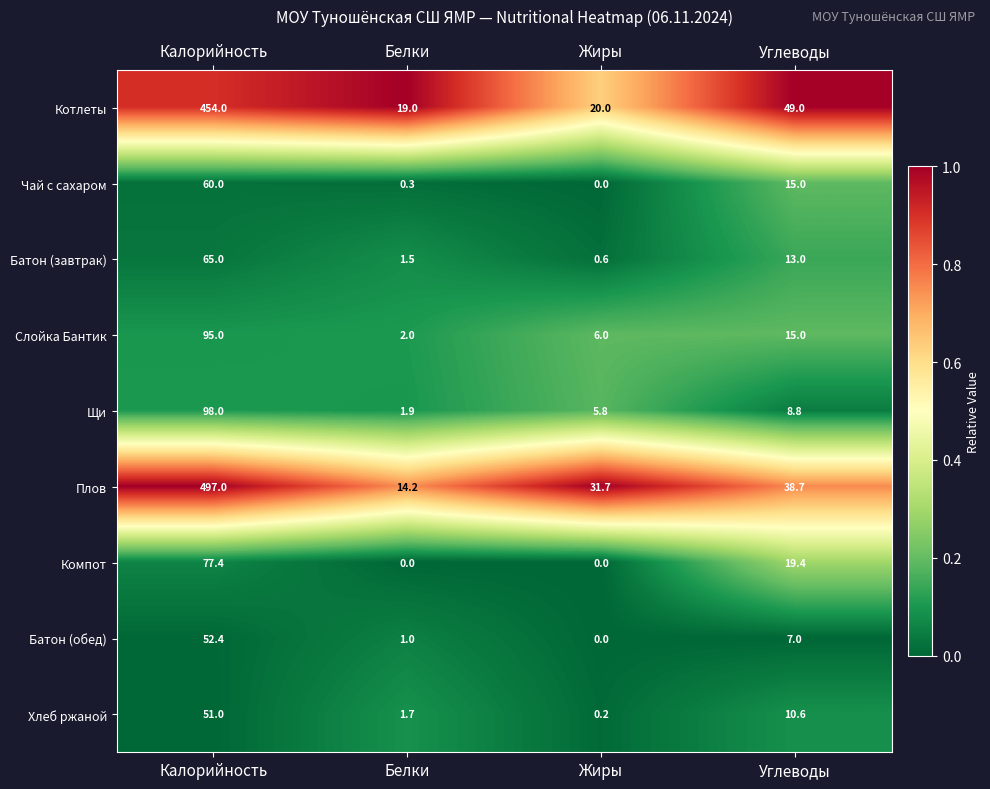

Which series has the largest total across all categories?

Плов